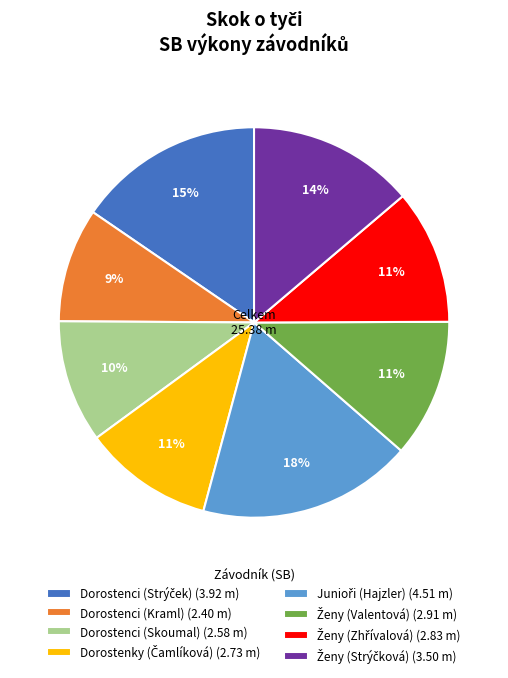

Does any single category account for the majority?

No